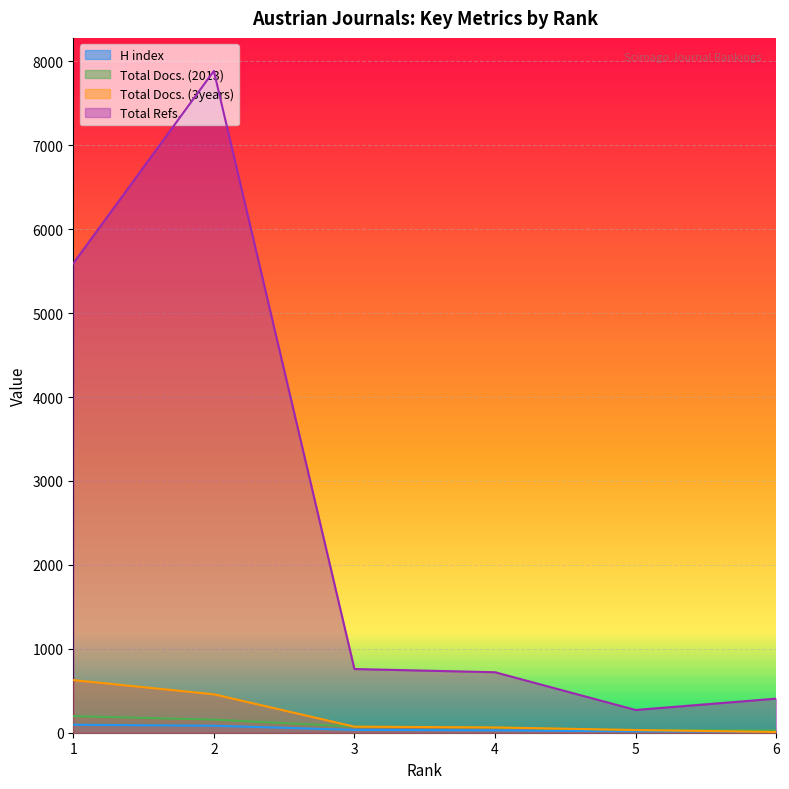

The value of Total Refs. at 3 is 759. True or false?

True